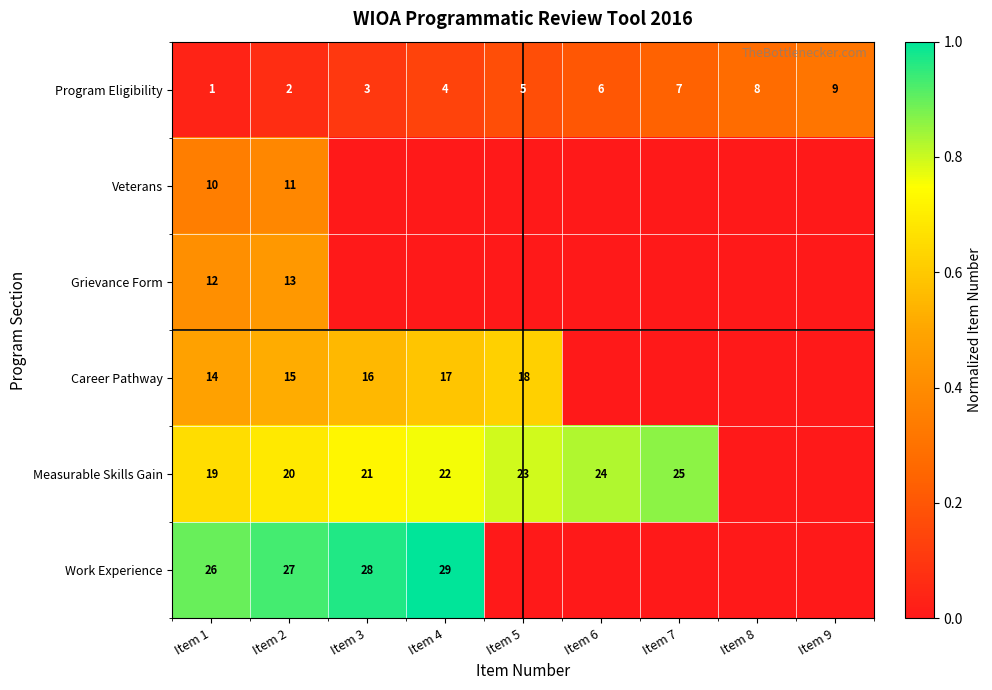

The value of Program Eligibility at Item 8 is 0.1. True or false?

False